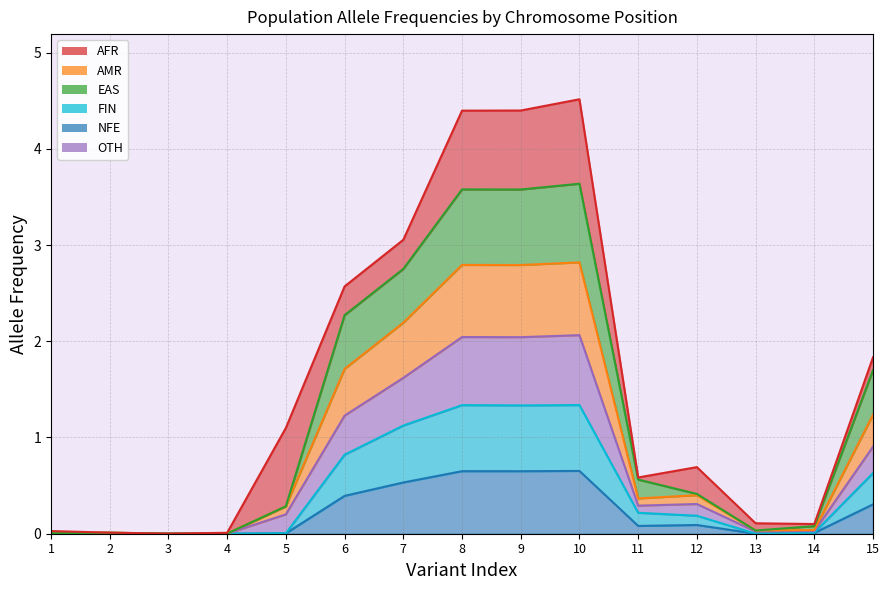

What is the difference between the highest and lowest values at 6?

2.2